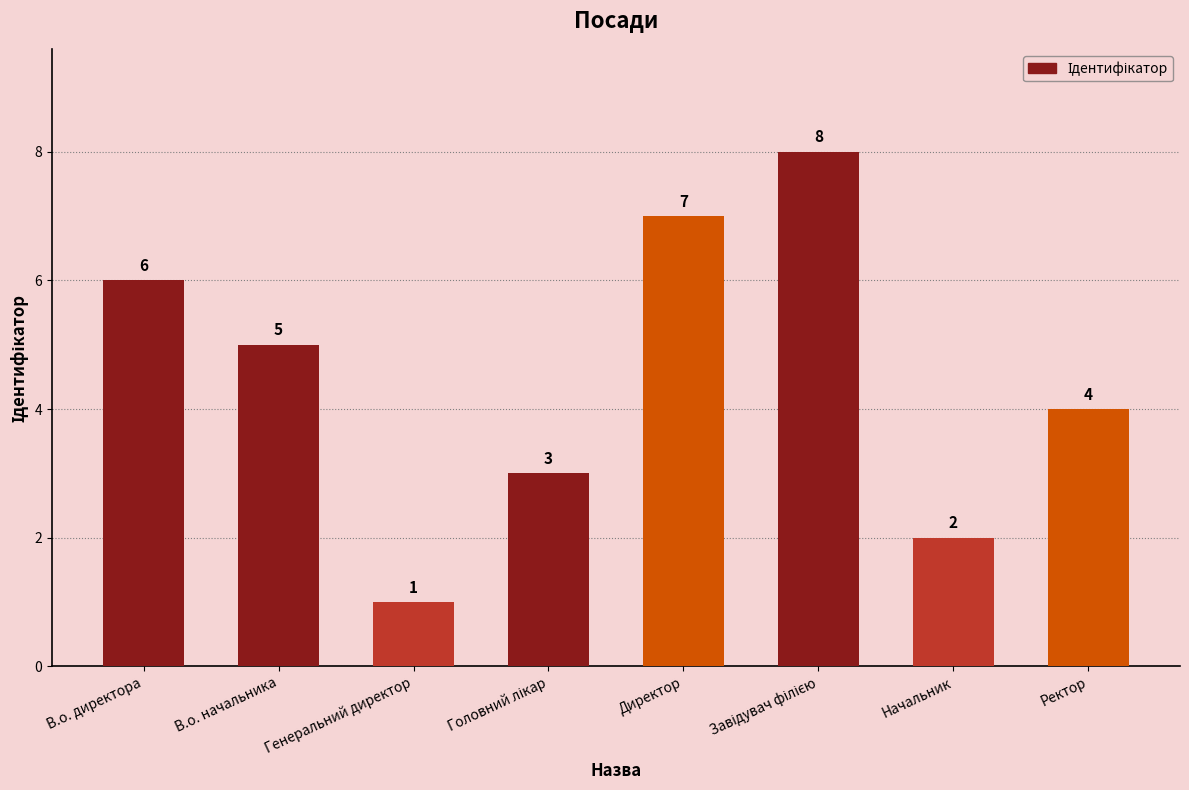

What is the label of the 2nd bar from the left?

В.о. начальника